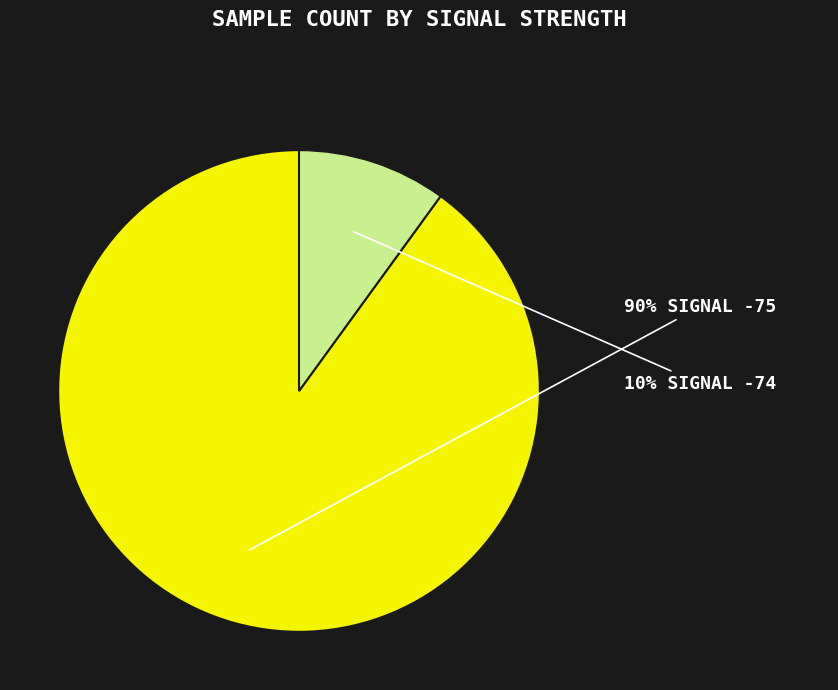

To the nearest percent, what is the difference between the largest and smallest slice percentages?

80%